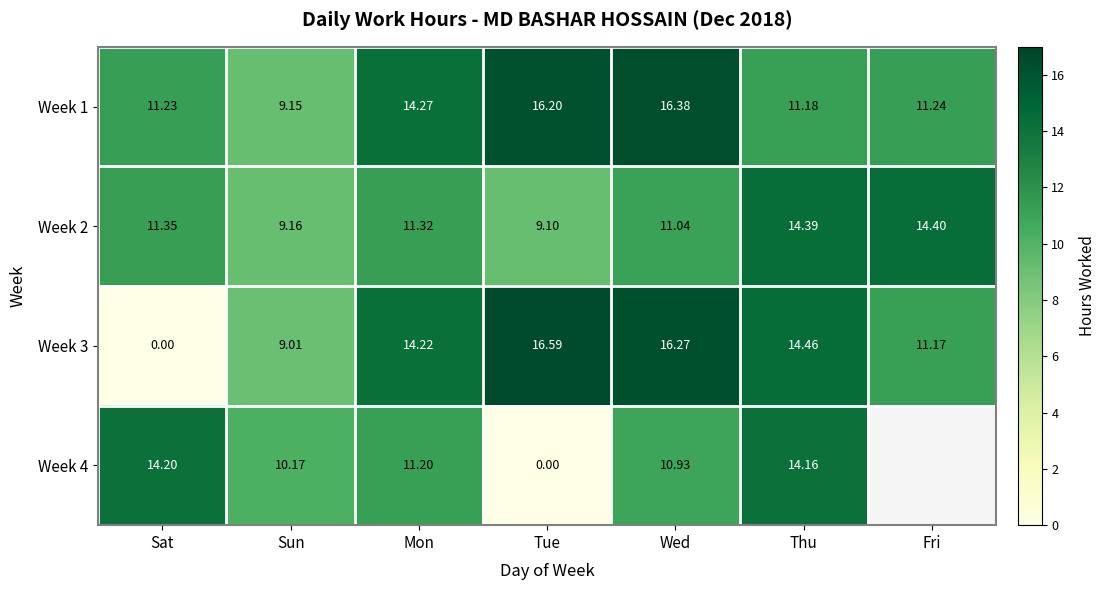

Where does the Week 2 series first go above 11?

Sat